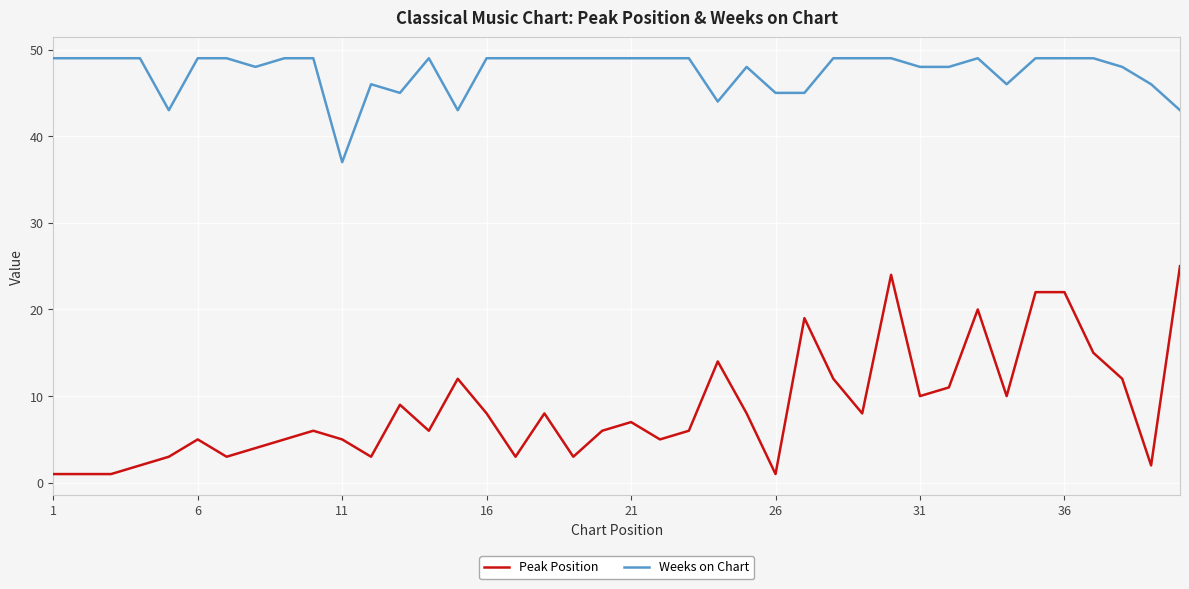

List the series in order of their overall mean, highest first.

Weeks on Chart, Peak Position